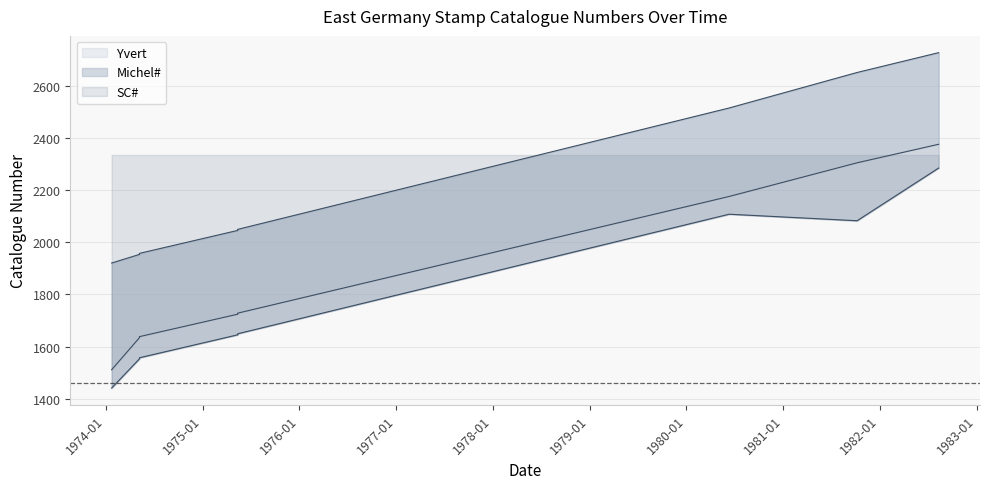

The SC# series shows 2284 at 1982-08-10. True or false?

True